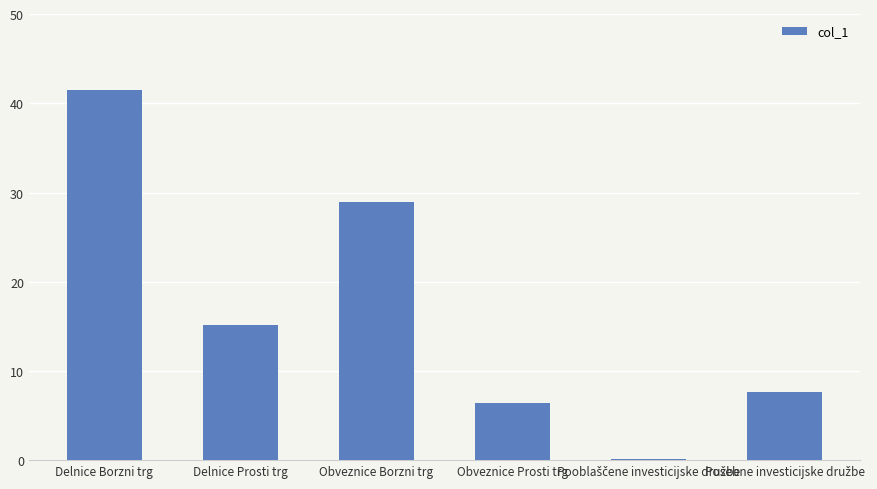

What is the greatest value displayed?

41.5